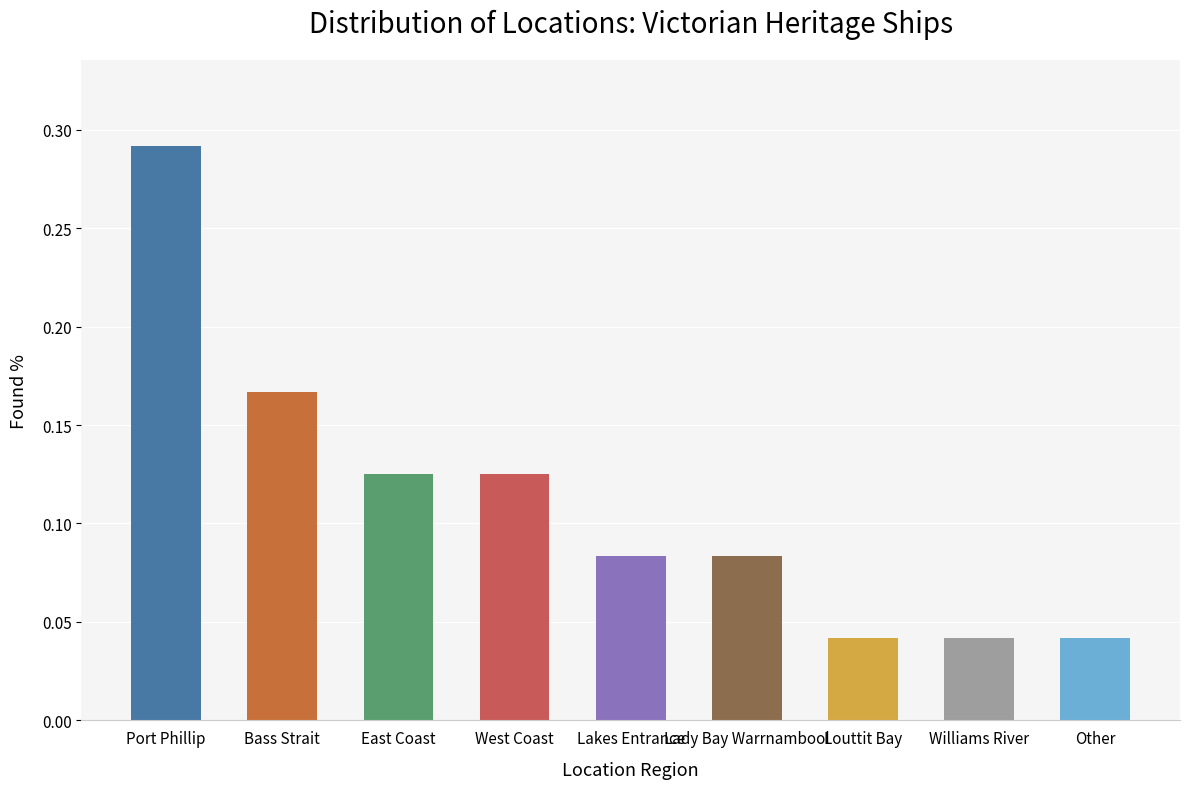

What position from the left is Louttit Bay?

7